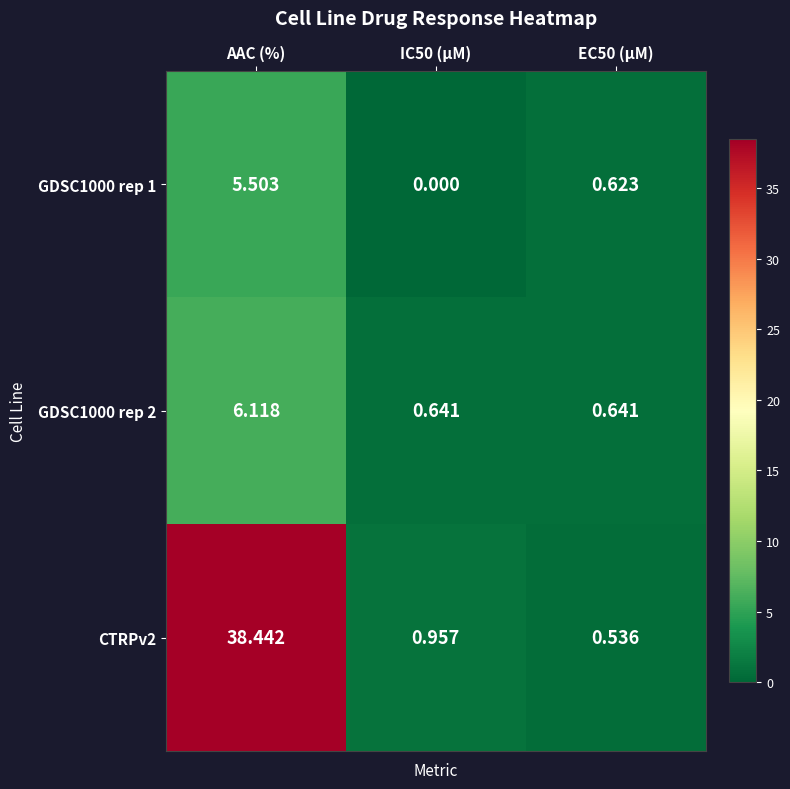

At which category does the chart reach its minimum across all series?

IC50 (µM)